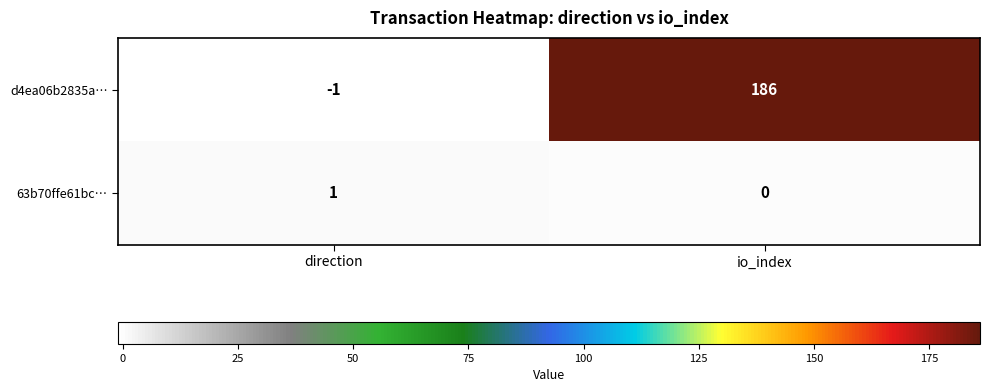

At which category is the sum across all series the highest?

io_index